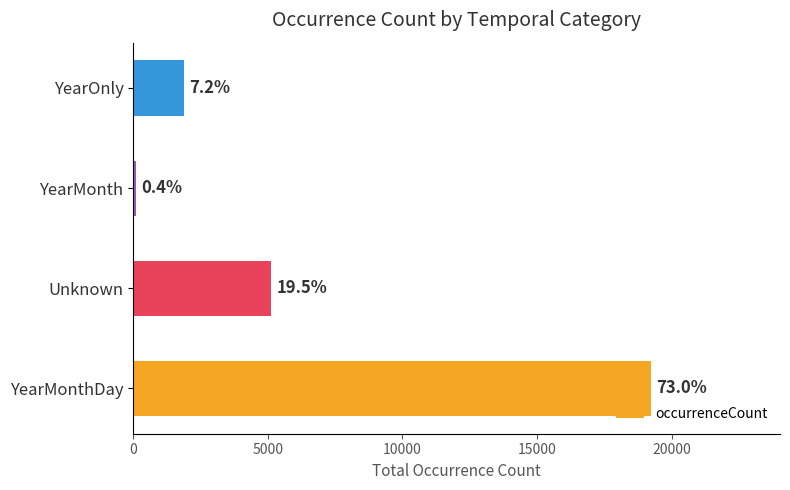

Where is the data nearest to the value 9662?

Unknown